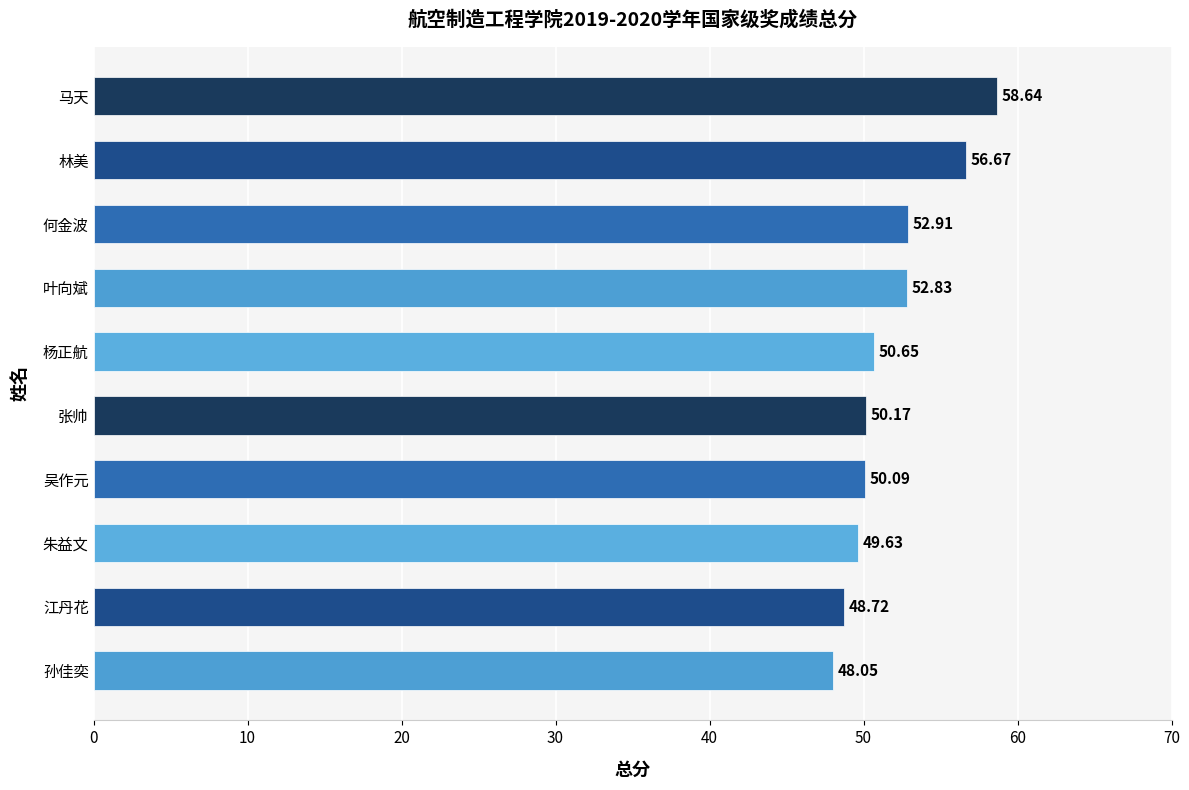

What is the change in value from 江丹花 to 叶向斌?

+4.1